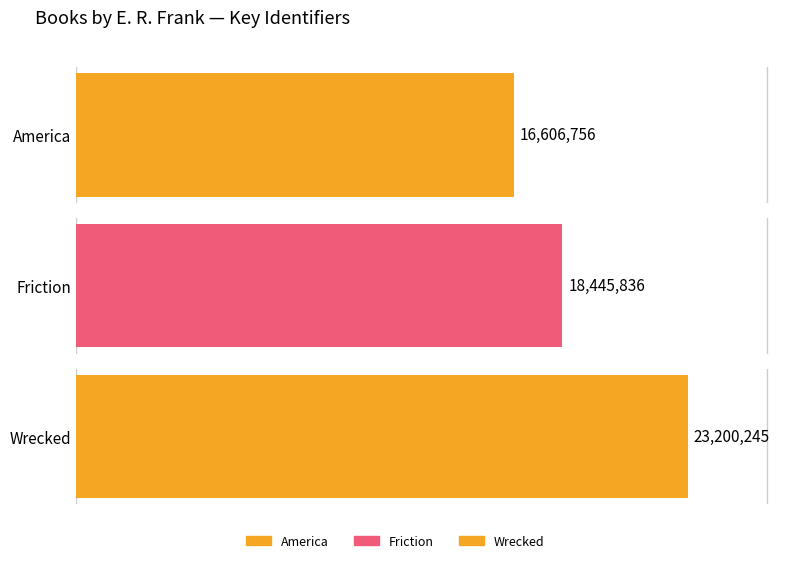

How many series are shown in this chart?

1